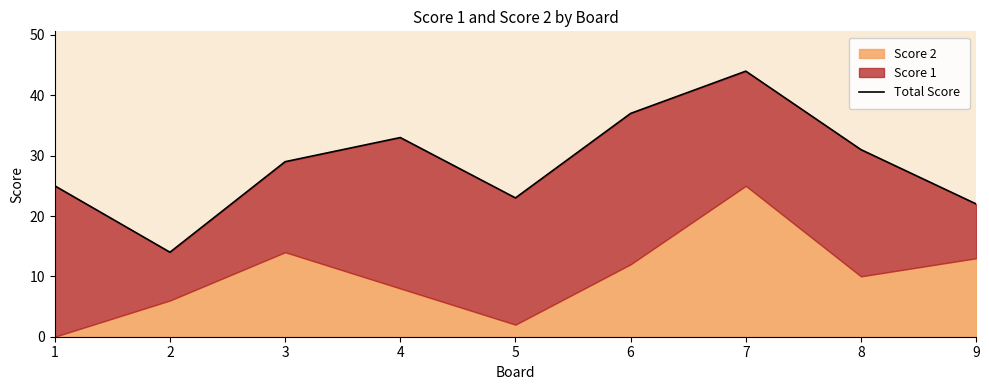

What is the minimum value shown in the chart?

14